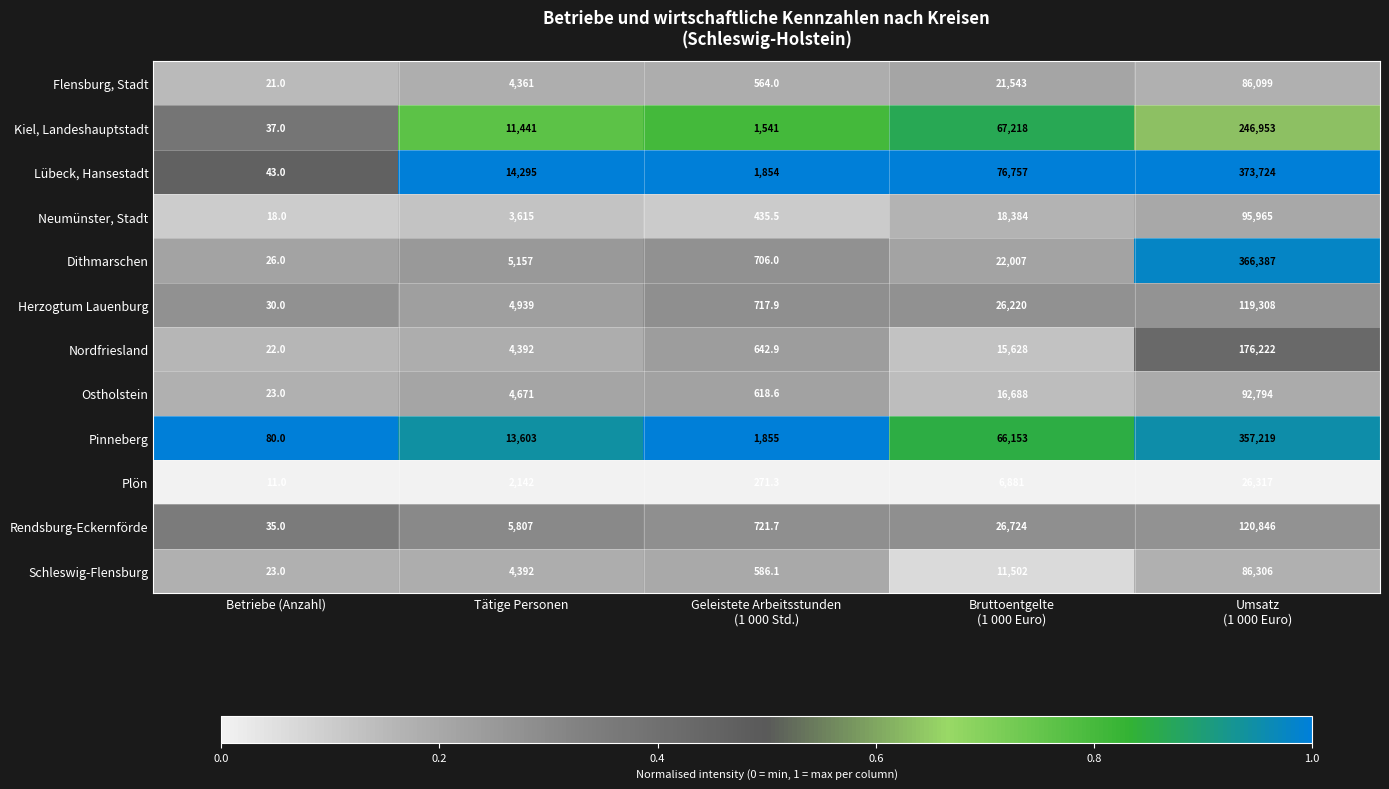

Rank the series by their maximum value, from lowest to highest.

Plön, Flensburg, Stadt, Schleswig-Flensburg, Ostholstein, Neumünster, Stadt, Herzogtum Lauenburg, Rendsburg-Eckernförde, Nordfriesland, Kiel, Landeshauptstadt, Pinneberg, Dithmarschen, Lübeck, Hansestadt